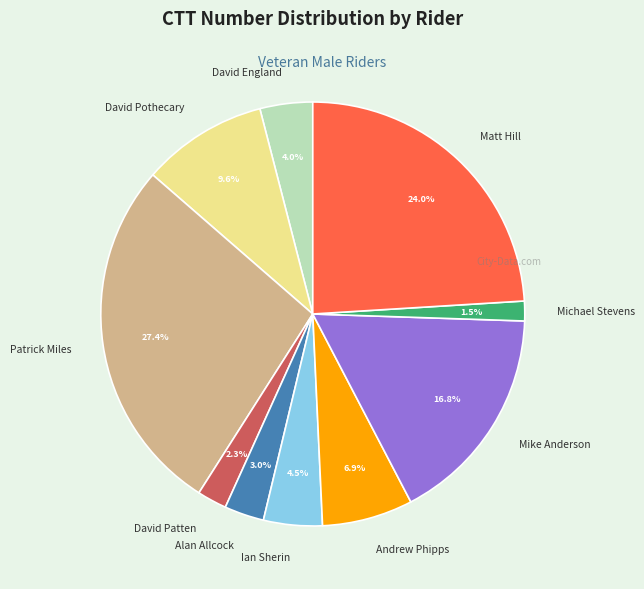

Which slice is the smallest?

Michael Stevens